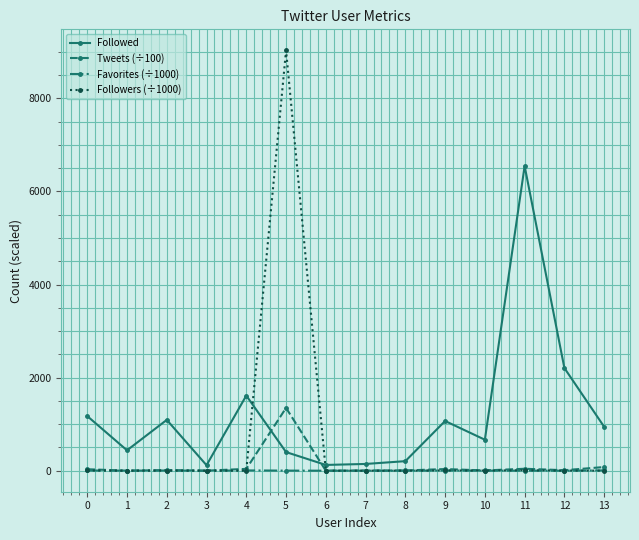

At which category is the sum across all series the highest?

5